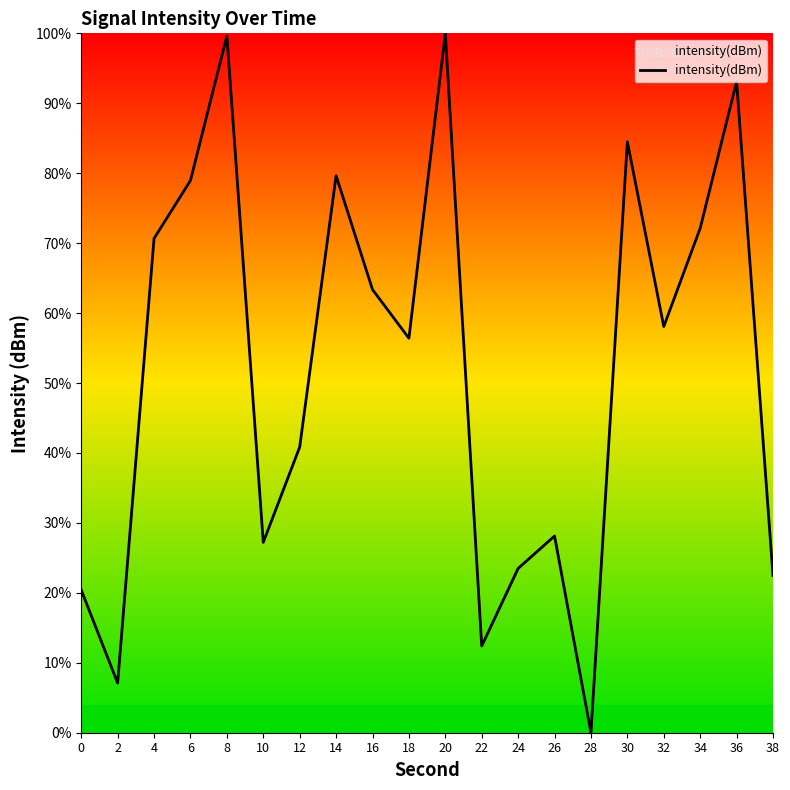

At which label is the value closest to 50?

18